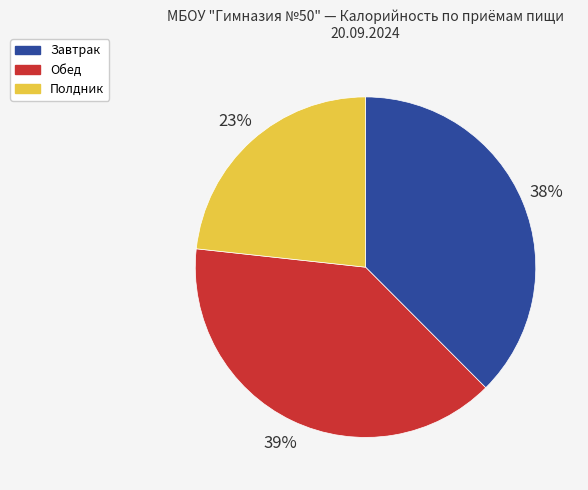

To the nearest percent, what is the difference between the Обед and Полдник slice percentages?

16%